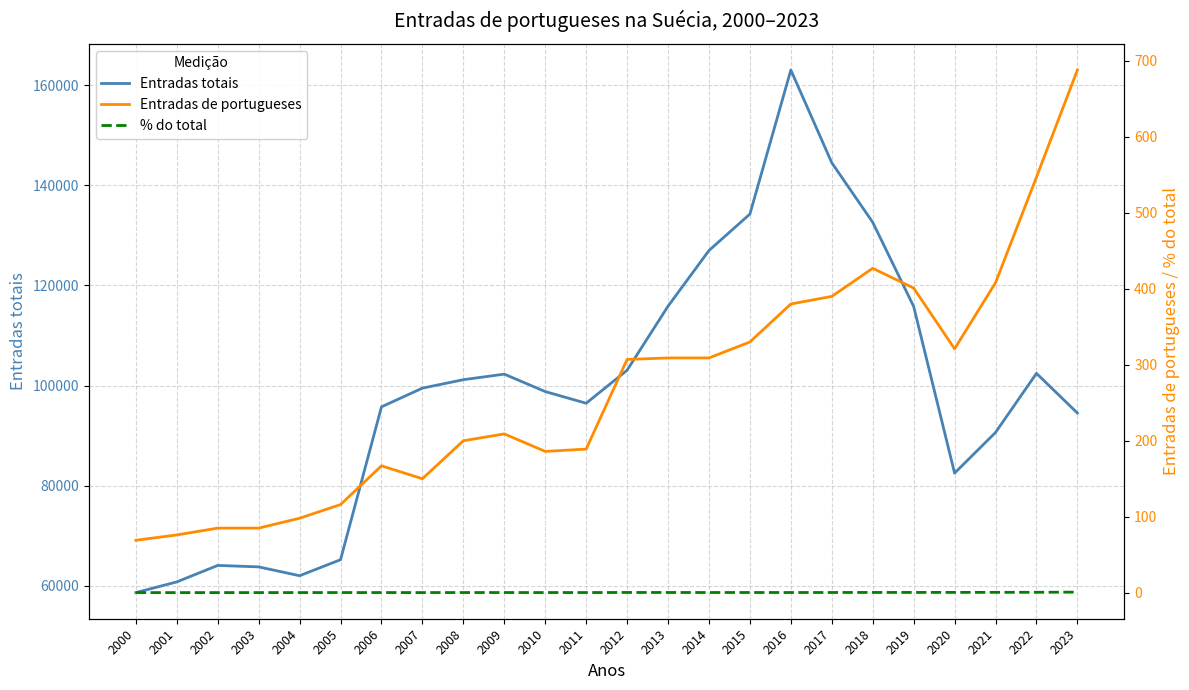

Rank the series by their maximum value, from highest to lowest.

Entradas totais, Entradas de portugueses, % do total